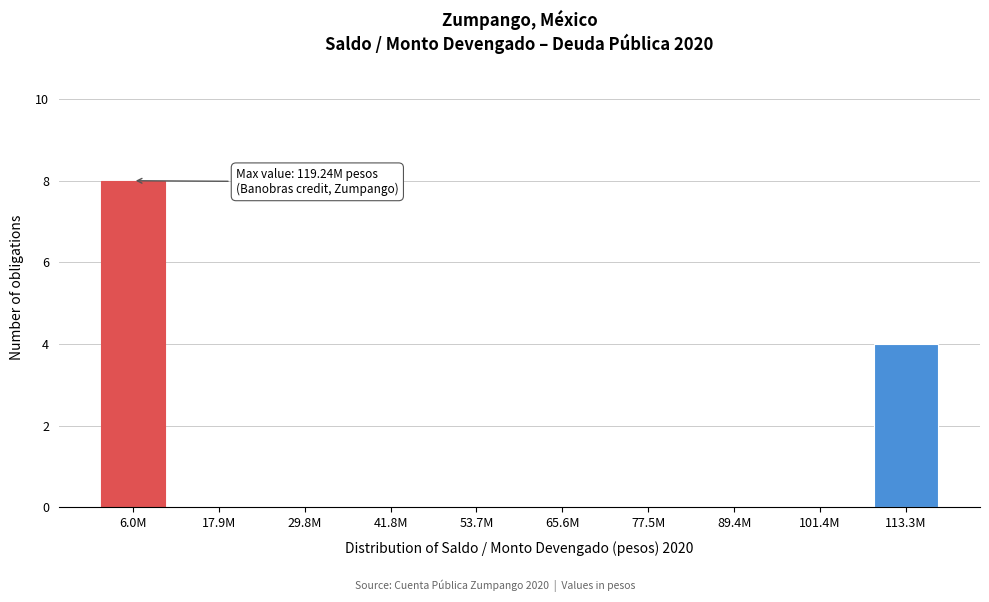

Reading left to right, list all the values displayed in this chart.

6.0M=8	17.9M=0	29.8M=0	41.8M=0	53.7M=0	65.6M=0	77.5M=0	89.4M=0	101.4M=0	113.3M=4